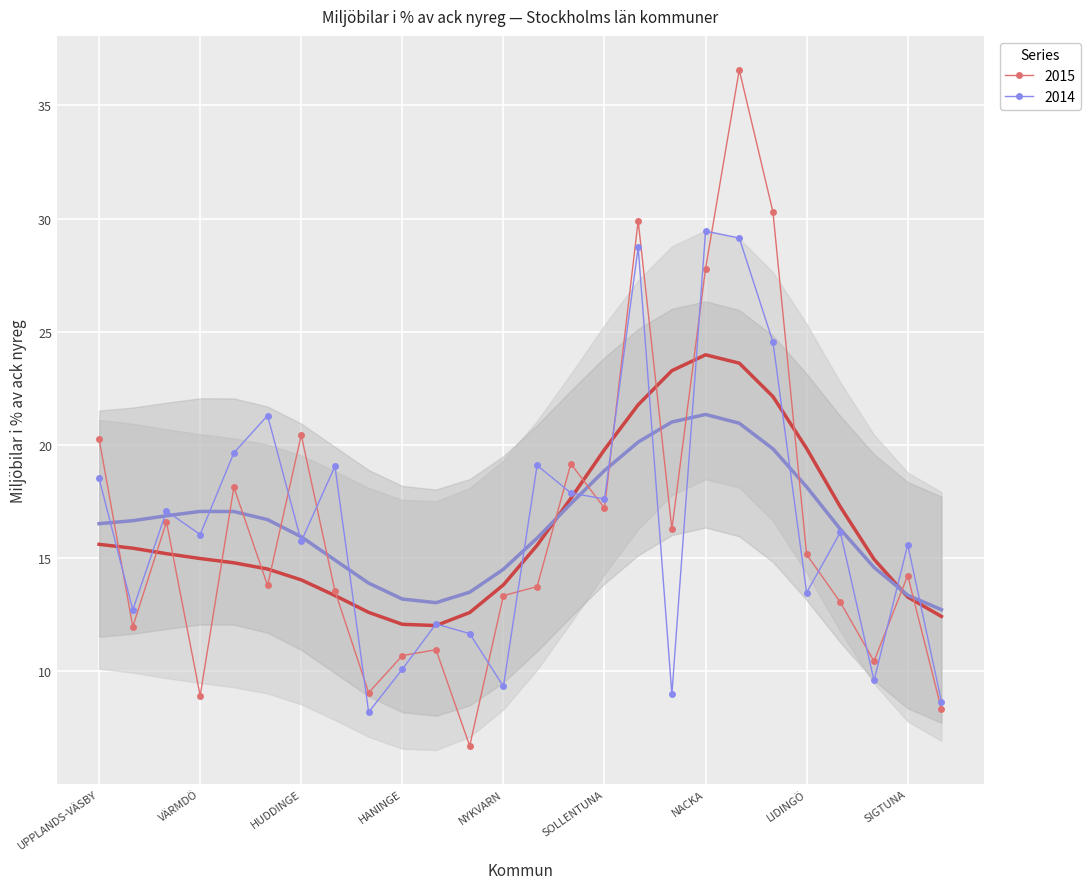

Reading left to right, transcribe all the data shown in this chart.

miljöbilar 2015 (%): UPPLANDS-VÄSBY=20.3	VALLENTUNA=12.0	ÖSTERÅKER=16.6	VÄRMDÖ=8.9	JÄRFÄLLA=18.1	EKERÖ=13.8	HUDDINGE=20.4	BOTKYRKA=13.5	SALEM=9.0	HANINGE=10.7	TYRESÖ=10.9	UPPLANDS-BRO=6.7	NYKVARN=13.3	TÄBY=13.7	DANDERYD=19.2	SOLLENTUNA=17.2	STOCKHOLM=29.9	SÖDERTÄLJE=16.3	NACKA=27.8	SUNDBYBERG=36.6	SOLNA=30.3	LIDINGÖ=15.2	VAXHOLM=13.0	NORRTÄLJE=10.4	SIGTUNA=14.2	NYNÄSHAMN=8.3
miljöbilar 2014 (%): UPPLANDS-VÄSBY=18.5	VALLENTUNA=12.7	ÖSTERÅKER=17.1	VÄRMDÖ=16.0	JÄRFÄLLA=19.6	EKERÖ=21.3	HUDDINGE=15.7	BOTKYRKA=19.1	SALEM=8.2	HANINGE=10.1	TYRESÖ=12.1	UPPLANDS-BRO=11.7	NYKVARN=9.3	TÄBY=19.1	DANDERYD=17.9	SOLLENTUNA=17.6	STOCKHOLM=28.7	SÖDERTÄLJE=9.0	NACKA=29.4	SUNDBYBERG=29.1	SOLNA=24.5	LIDINGÖ=13.5	VAXHOLM=16.1	NORRTÄLJE=9.6	SIGTUNA=15.6	NYNÄSHAMN=8.7